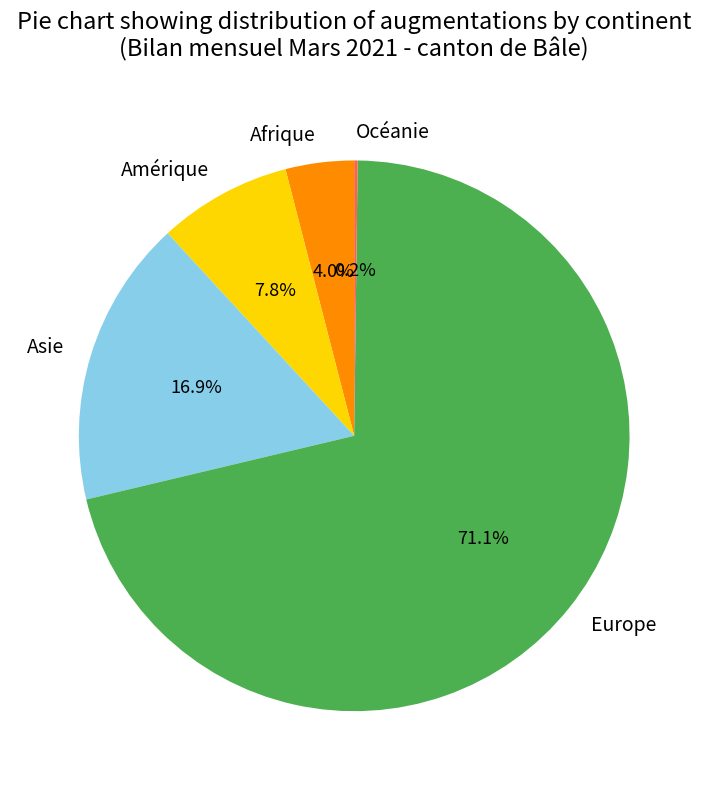

What percentage is the Asie slice, to the nearest percent?

17%